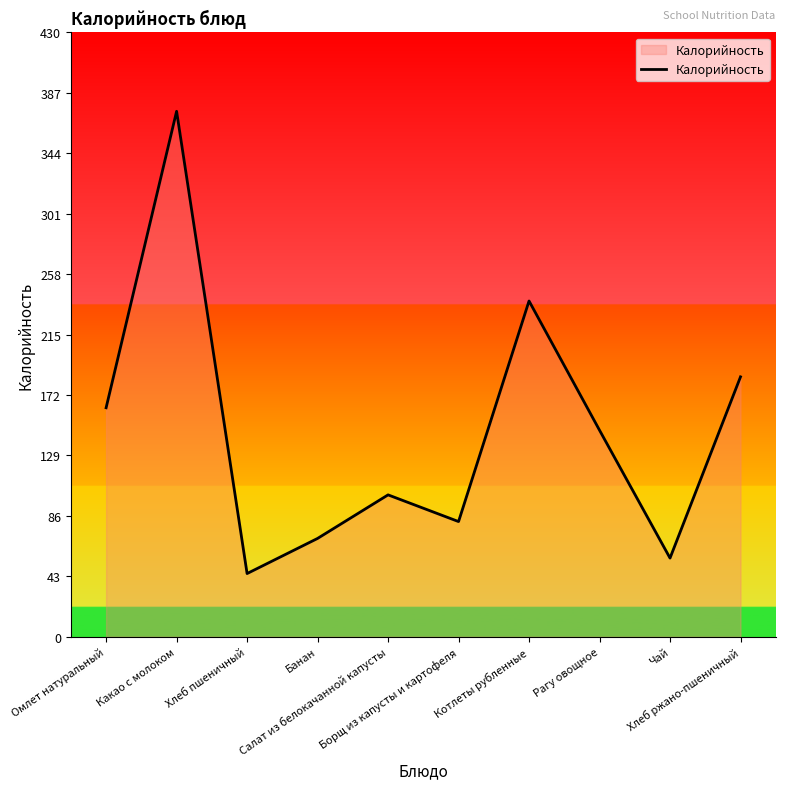

Does the chart display data point markers on the line(s)?

No